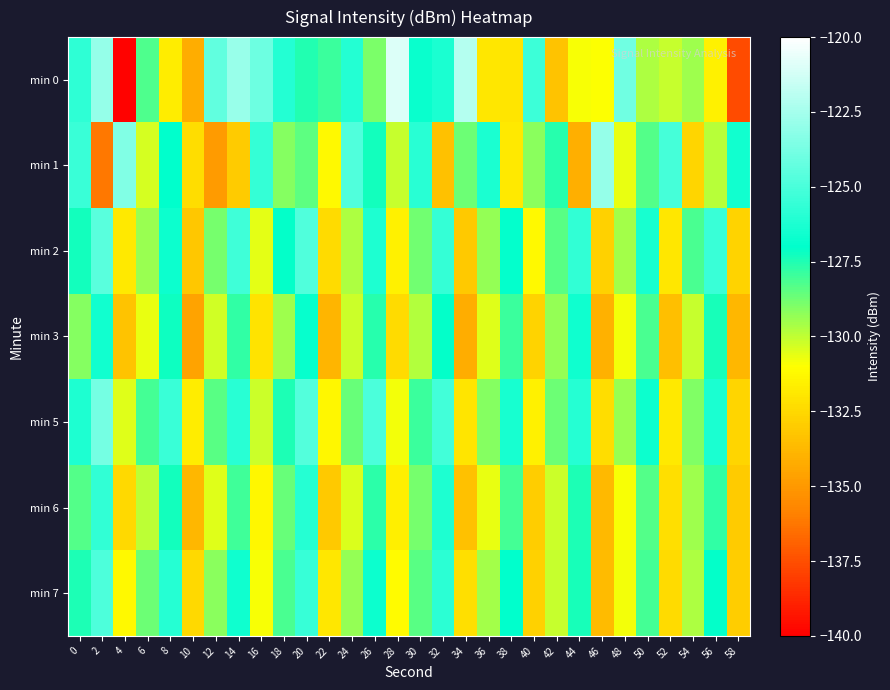

What is the total value across all series at 30?

-896.5